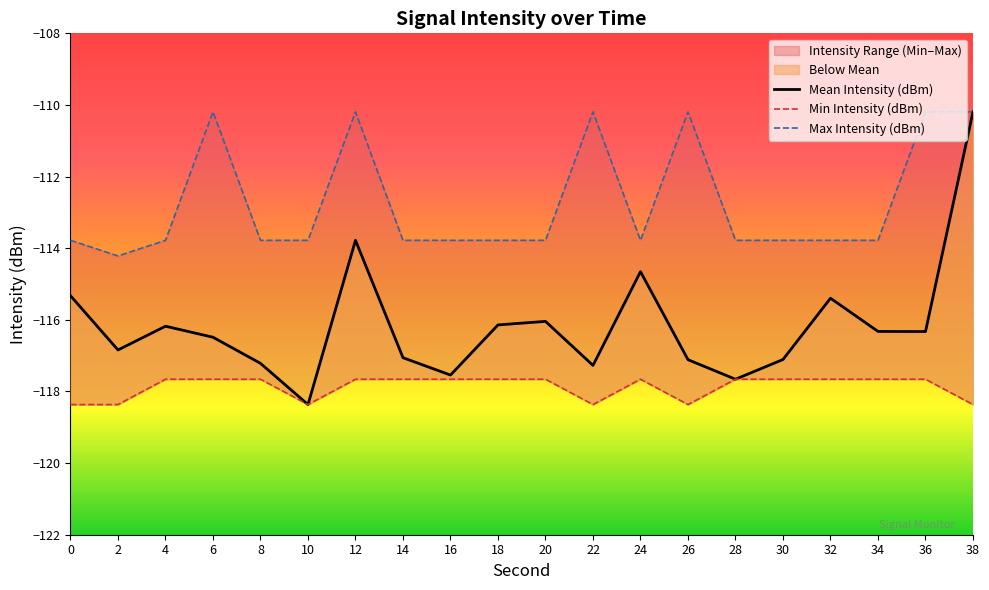

True or false: Min Intensity (dBm) and Mean Intensity (dBm) intersect in this chart.

False